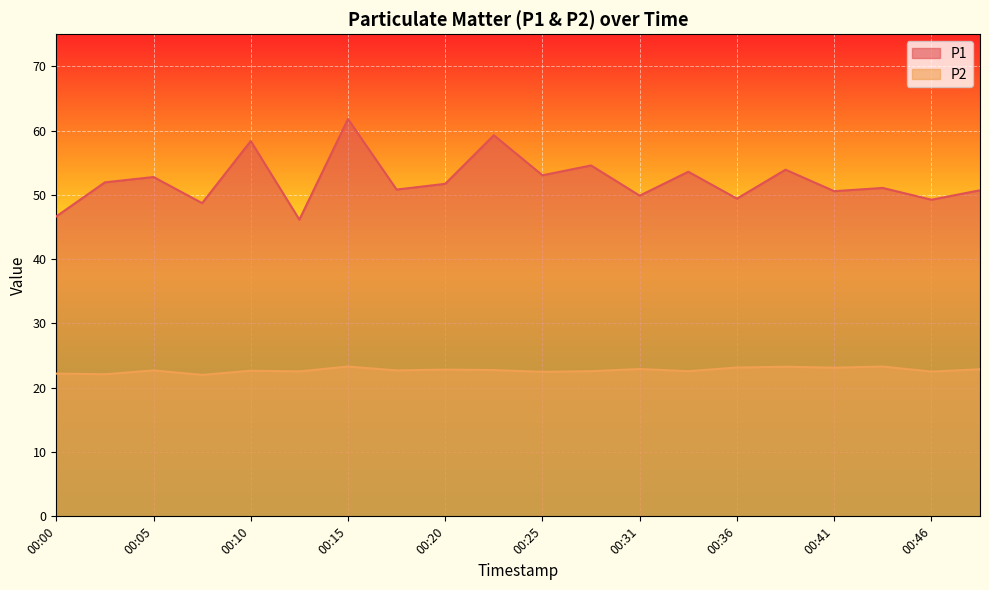

At which label is P1 closest to 53?

00:25